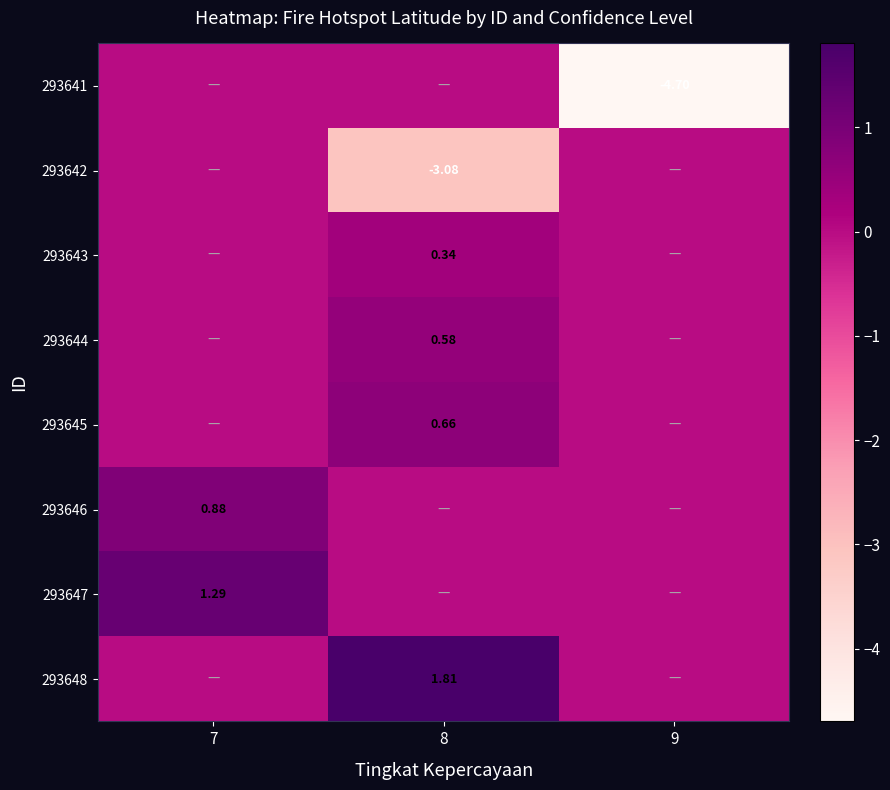

Which category has the lowest value in the 293642 series?

8